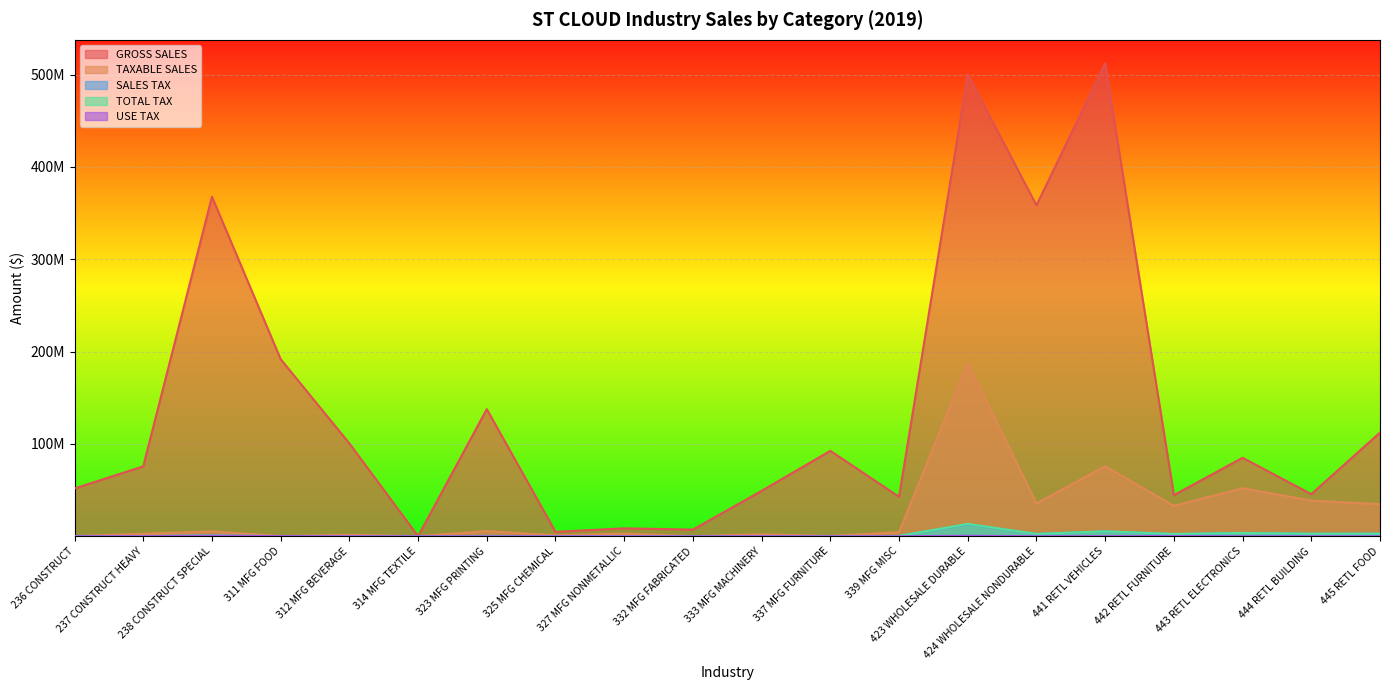

What is the sum of all TOTAL TAX values?

35773668